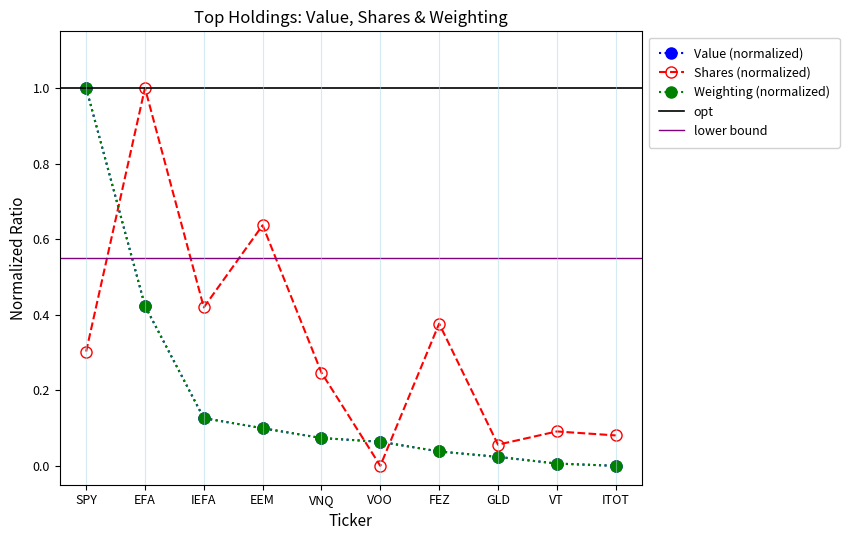

Between IEFA and GLD, which series saw the biggest shift?

Shares or principal amount